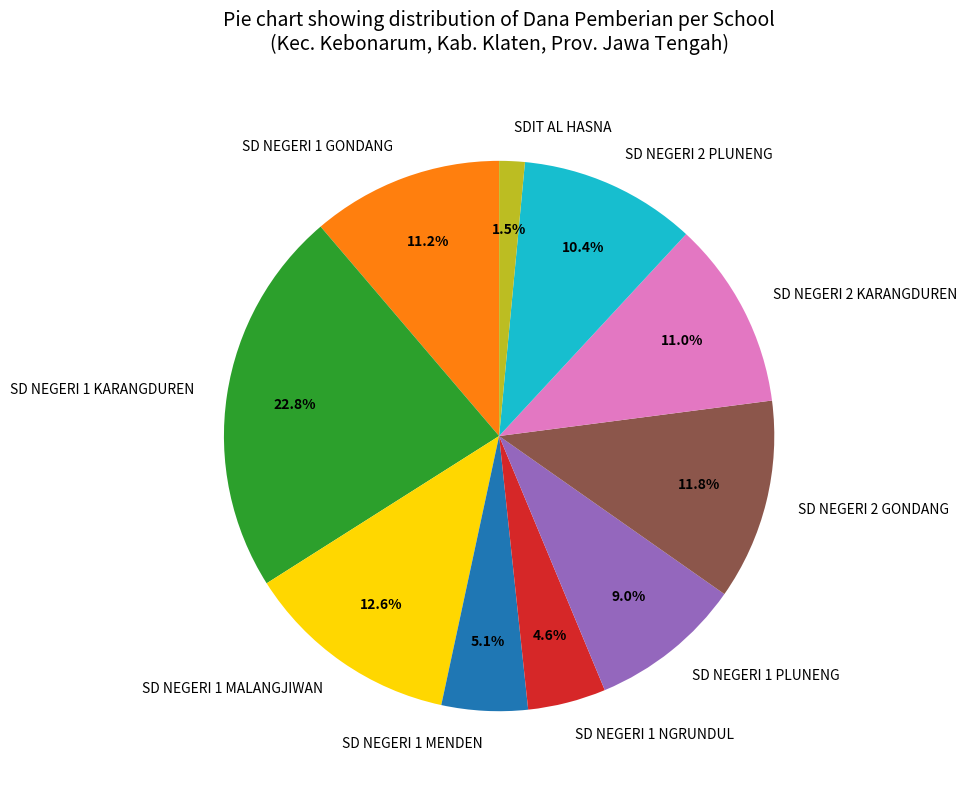

Which has a higher value, SD NEGERI 1 MALANGJIWAN or SD NEGERI 2 GONDANG?

SD NEGERI 1 MALANGJIWAN